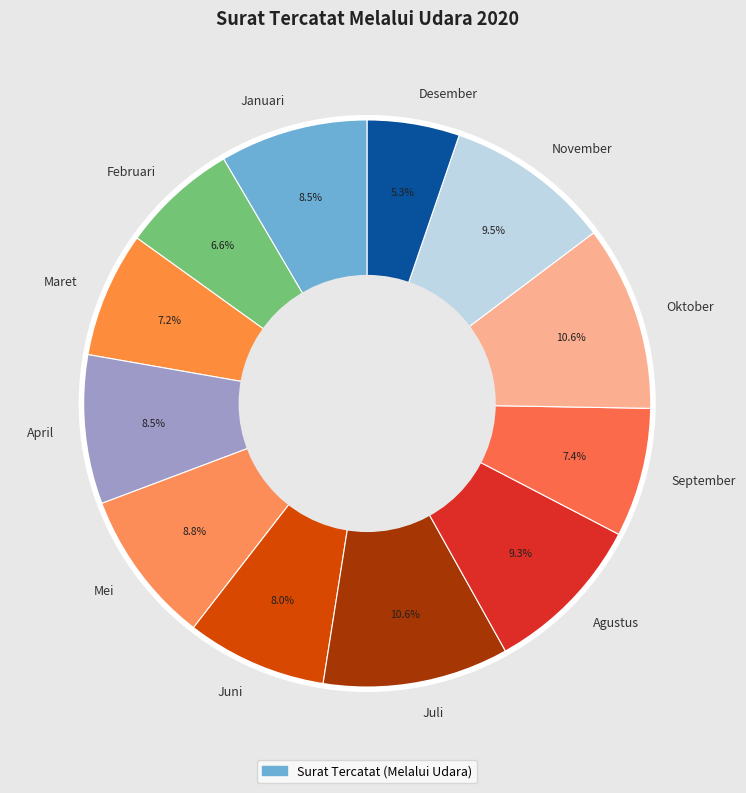

Does any single category account for the majority?

No